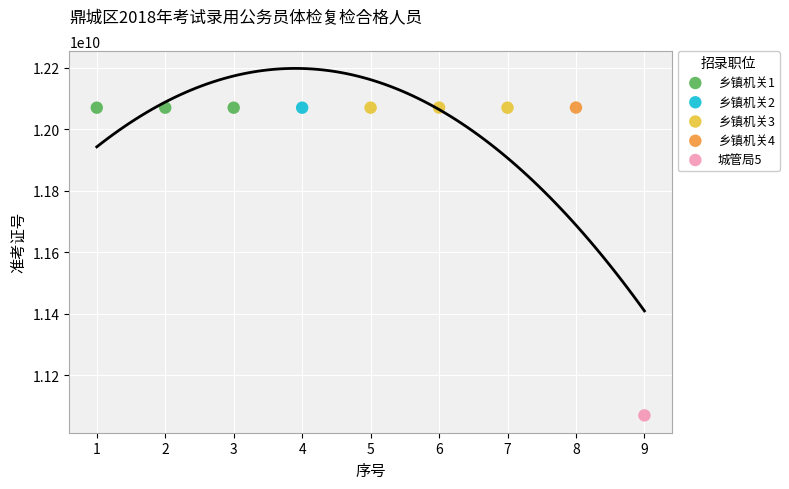

What are all the series names shown in the legend?

乡镇机关1, 乡镇机关2, 乡镇机关3, 乡镇机关4, 城管局5